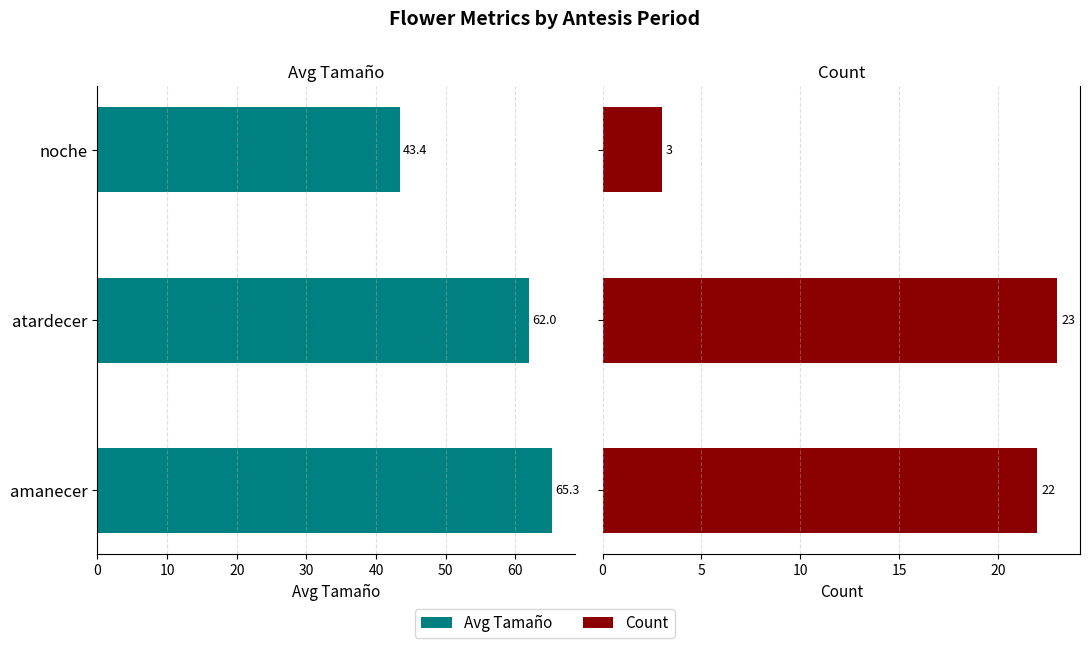

How many data points in Avg Tamaño are above 61?

2